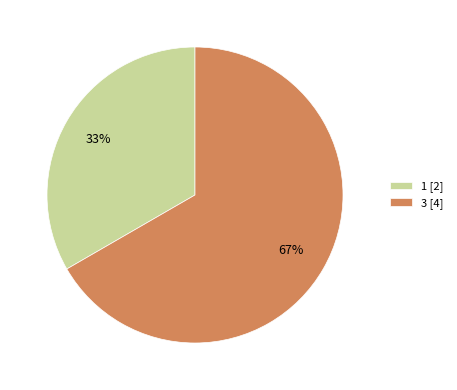

Rank the categories by value from lowest to highest.

1, 3